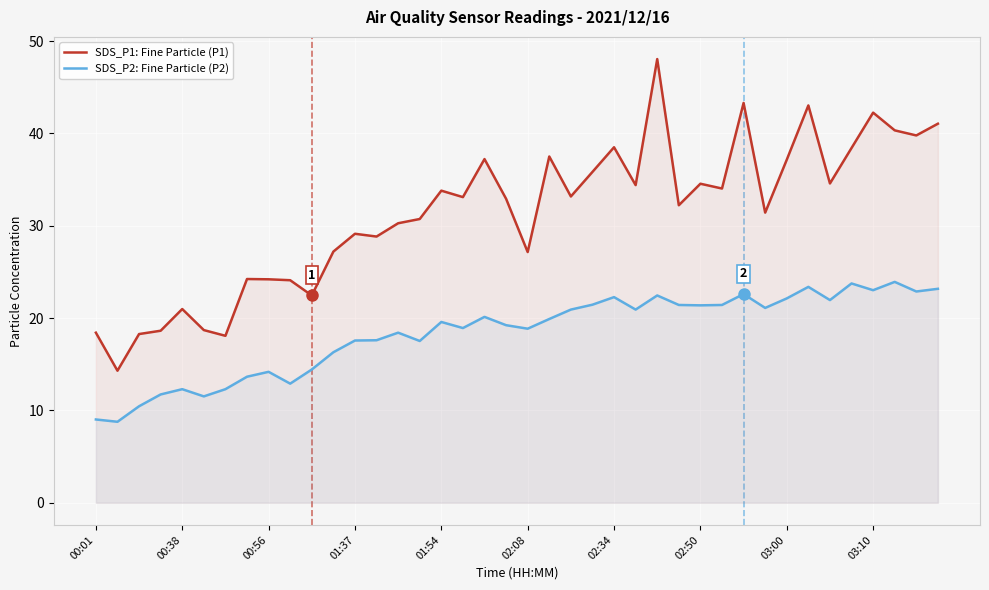

How many lines are shown in the chart?

2